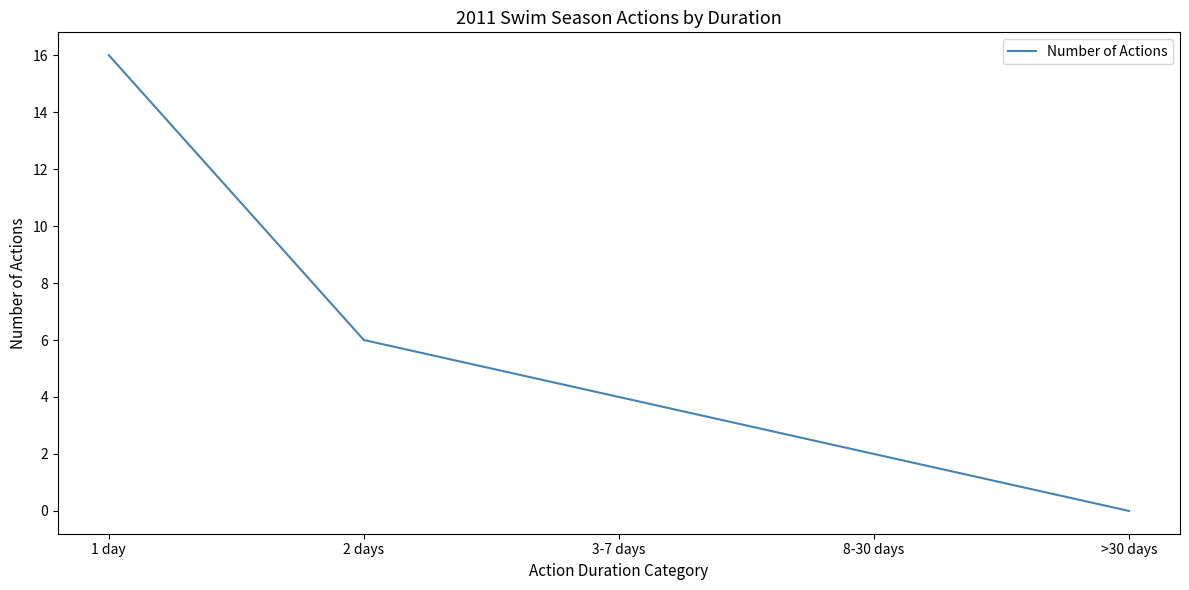

Does the chart have visible grid lines?

No